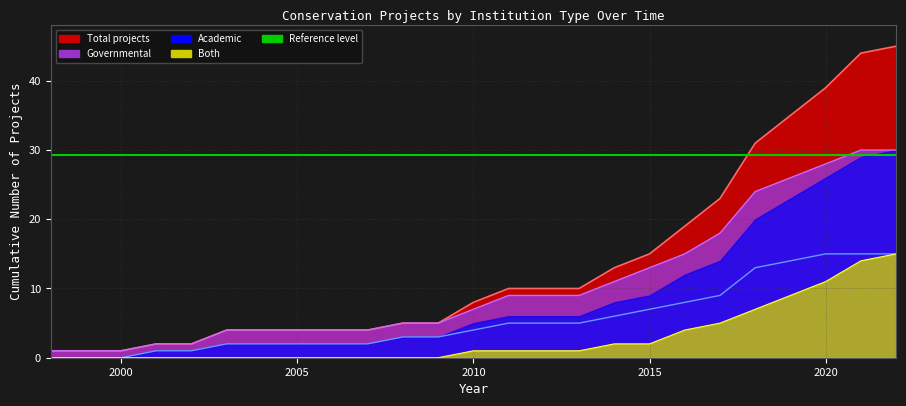

The Governmental series shows 2010 at 2. True or false?

True